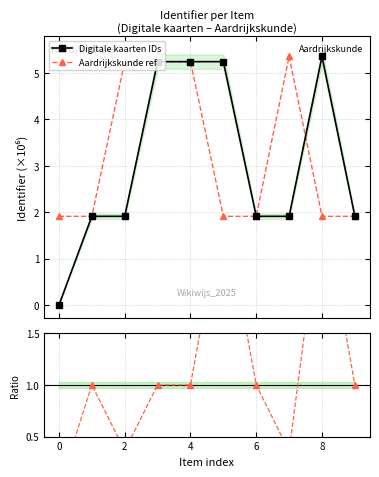

Is this an area chart (filled region under the line)?

No